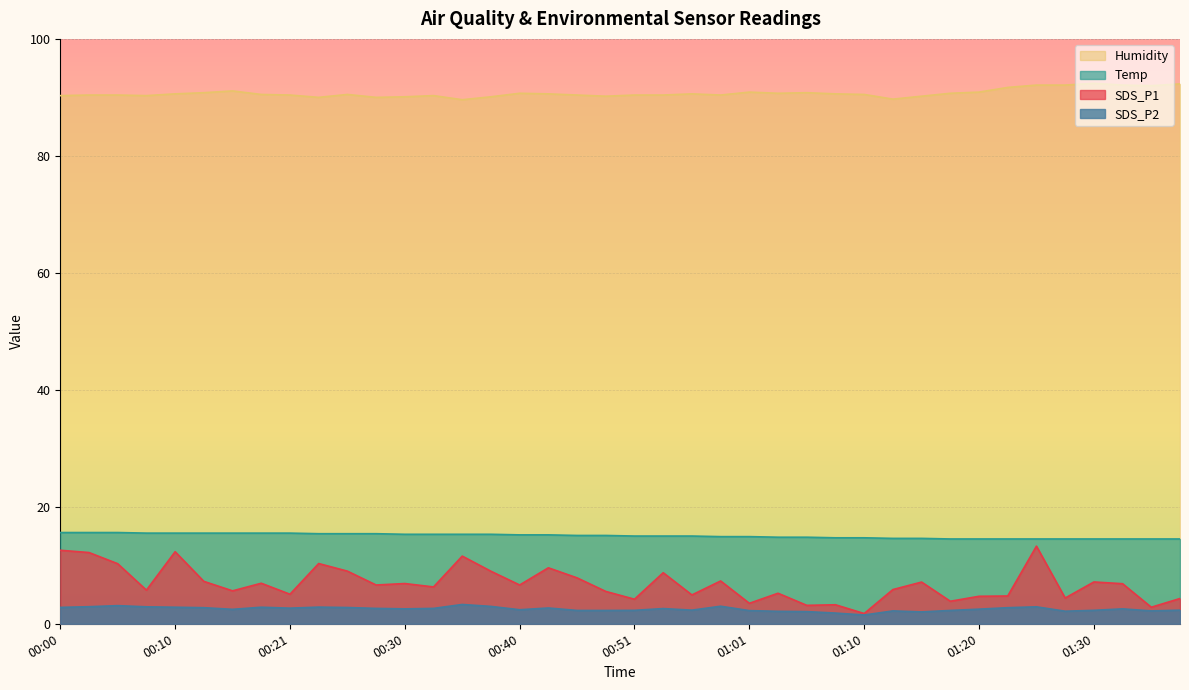

Reading left to right, transcribe all the data shown in this chart.

SDS_P1: 12.6	12.2	10.3	5.8	12.3	7.2	5.6	6.9	5.0	10.3	9.0	6.6	6.9	6.3	11.6	9.0	6.6	9.6	7.8	5.5	4.2	8.7	4.9	7.3	3.5	5.2	3.1	3.2	1.8	5.8	7.1	3.9	4.7	4.8	13.3	4.4	7.2	6.8	2.8	4.3
SDS_P2: 2.8	2.9	3.1	2.9	2.8	2.8	2.5	2.8	2.7	2.9	2.8	2.6	2.5	2.6	3.3	3.0	2.4	2.7	2.3	2.3	2.3	2.6	2.3	3.0	2.2	2.1	2.1	1.8	1.5	2.2	2.0	2.3	2.5	2.8	2.9	2.1	2.3	2.5	2.2	2.3
Temp: 15.6	15.6	15.6	15.5	15.5	15.5	15.5	15.5	15.5	15.4	15.4	15.4	15.3	15.3	15.3	15.3	15.2	15.2	15.1	15.1	15.0	15.0	15.0	14.9	14.9	14.8	14.8	14.7	14.7	14.6	14.6	14.5	14.5	14.5	14.5	14.5	14.5	14.5	14.5	14.5
Humidity: 90.3	90.4	90.4	90.3	90.6	90.8	91.1	90.5	90.4	90.0	90.5	90.0	90.1	90.3	89.6	90.1	90.7	90.6	90.4	90.2	90.4	90.4	90.6	90.4	90.9	90.7	90.8	90.6	90.5	89.7	90.2	90.7	90.9	91.7	92.1	92.1	92.4	92.1	92.0	92.3